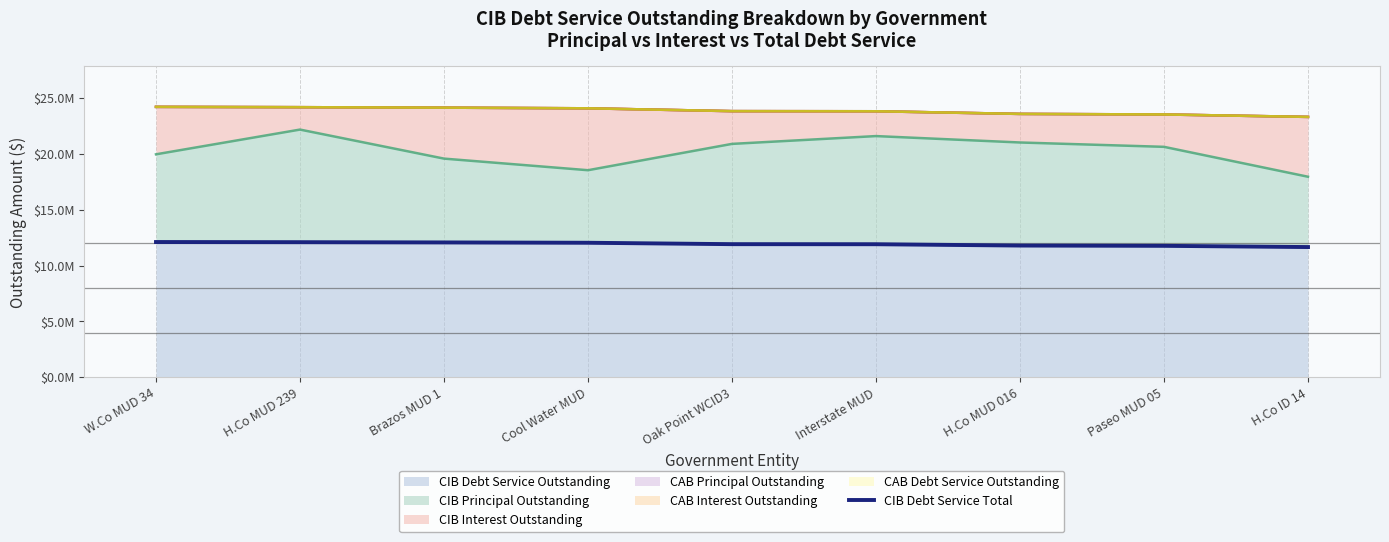

True or false: the data shows 2606385.8 at Cool Water MUD.

False